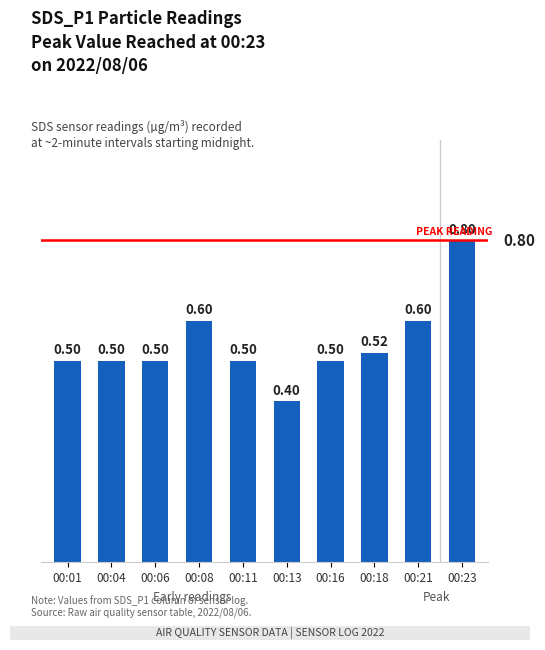

What is the change in value from 00:08 to 00:23?

+0.2